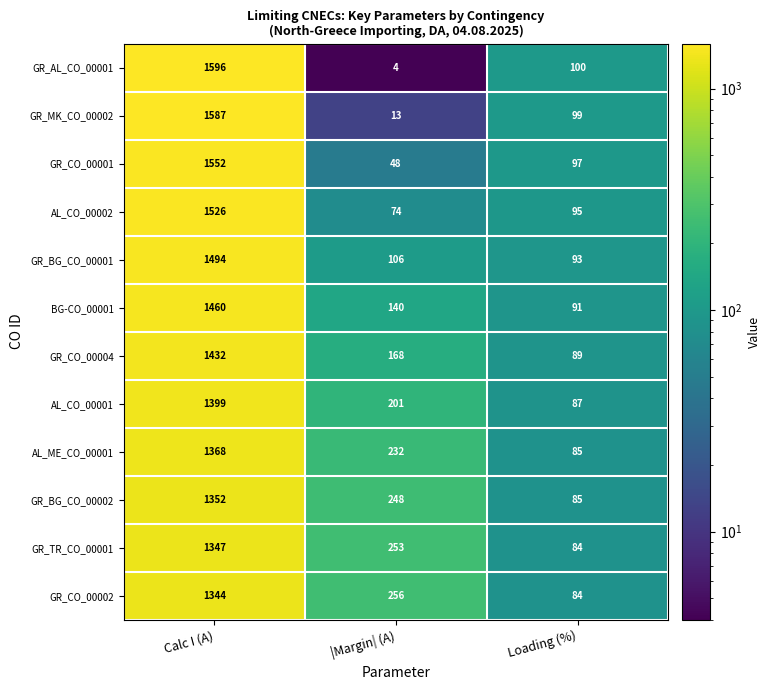

At which category does the chart reach its minimum across all series?

|Margin| (A)